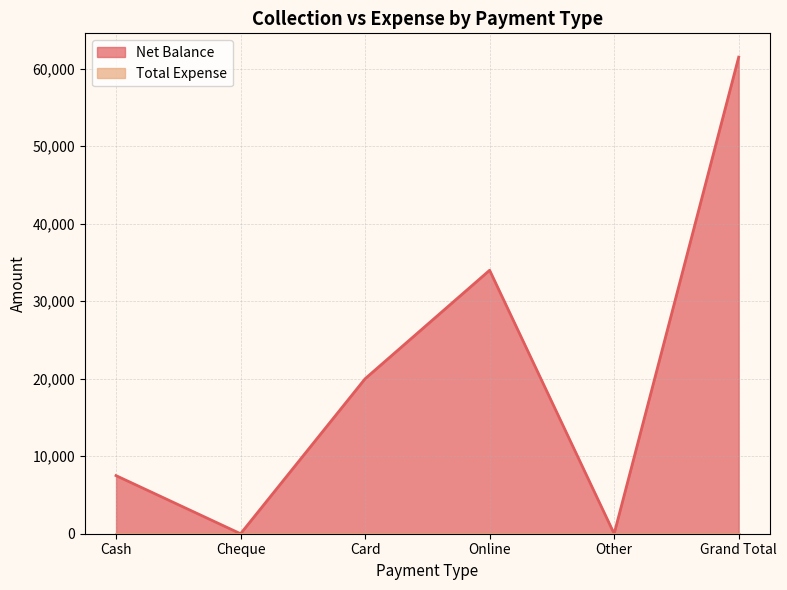

Which label corresponds to the largest value in the chart?

Grand Total